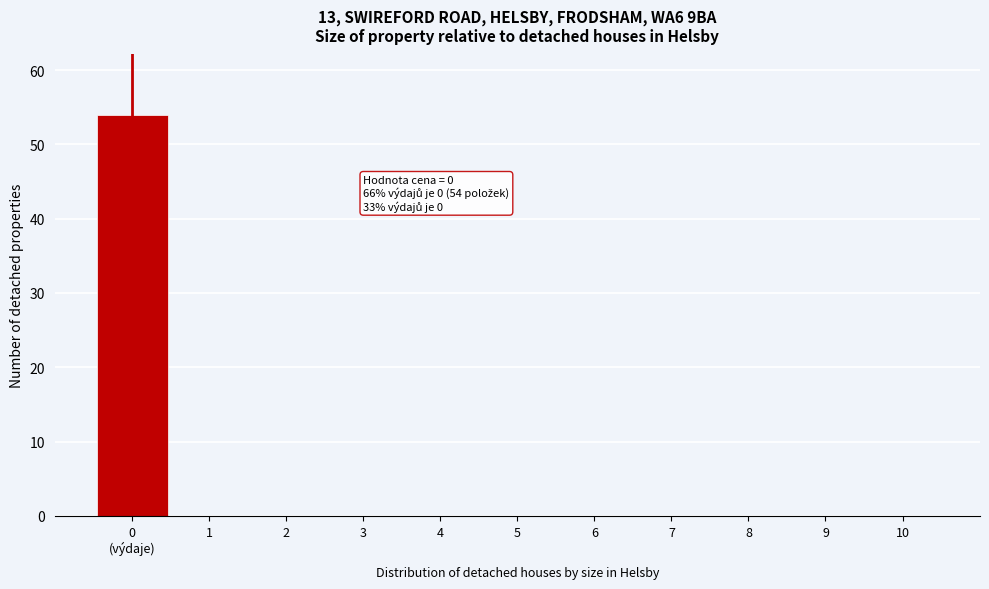

The value at 8 is 0. True or false?

True